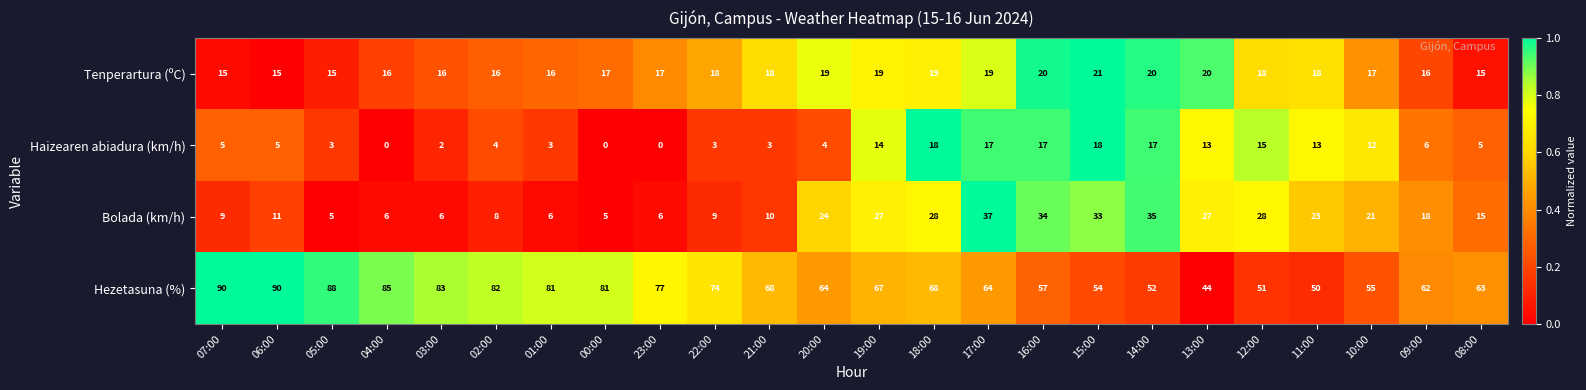

What is the maximum value shown in the chart?

90